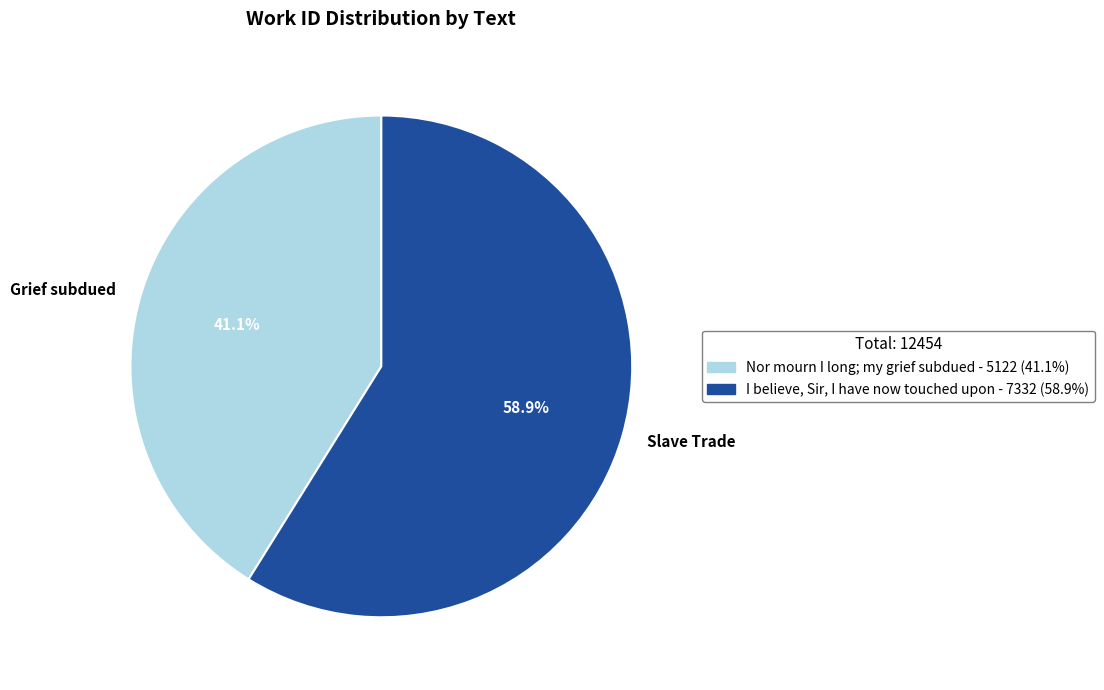

Is the sum of Grief subdued and Slave Trade greater than half?

Yes